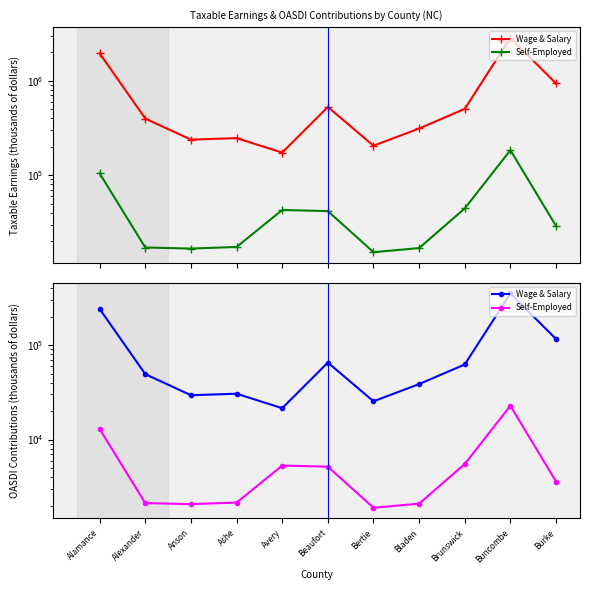

What is the lowest value of the Wage & Salary series?

173208